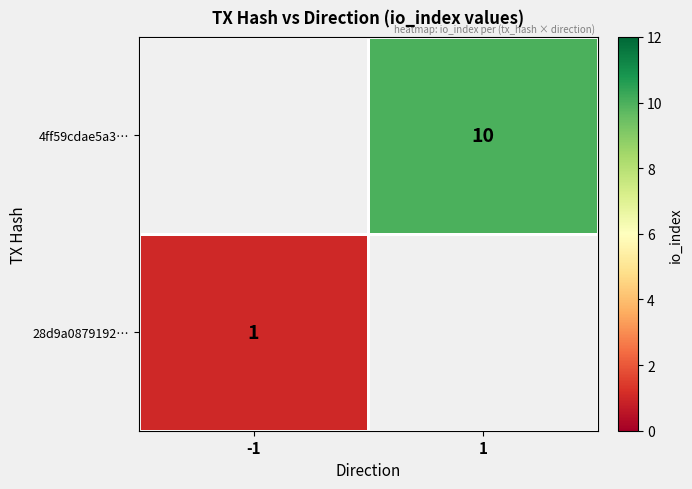

At how many categories does at least one series exceed 5?

1